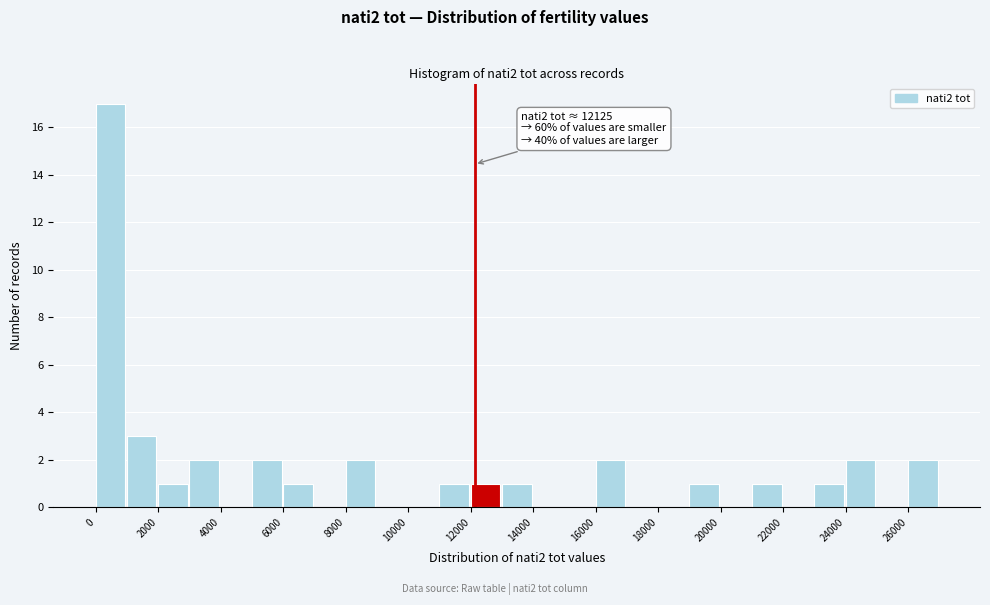

Over which range of the x-axis is the bar tallest?

0 to 1000